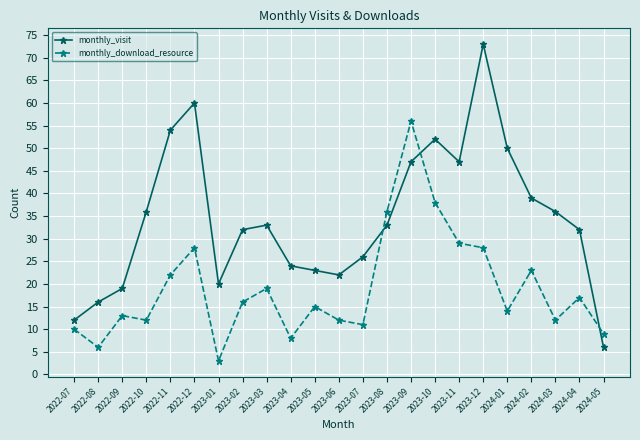

Rank the series by their average value, from lowest to highest.

monthly_download_resource, monthly_visit